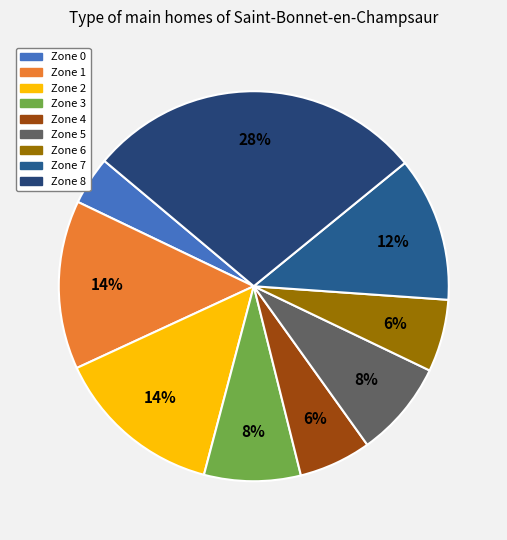

What is the ratio of the value at Zone 1 to the value at Zone 0?

3.5